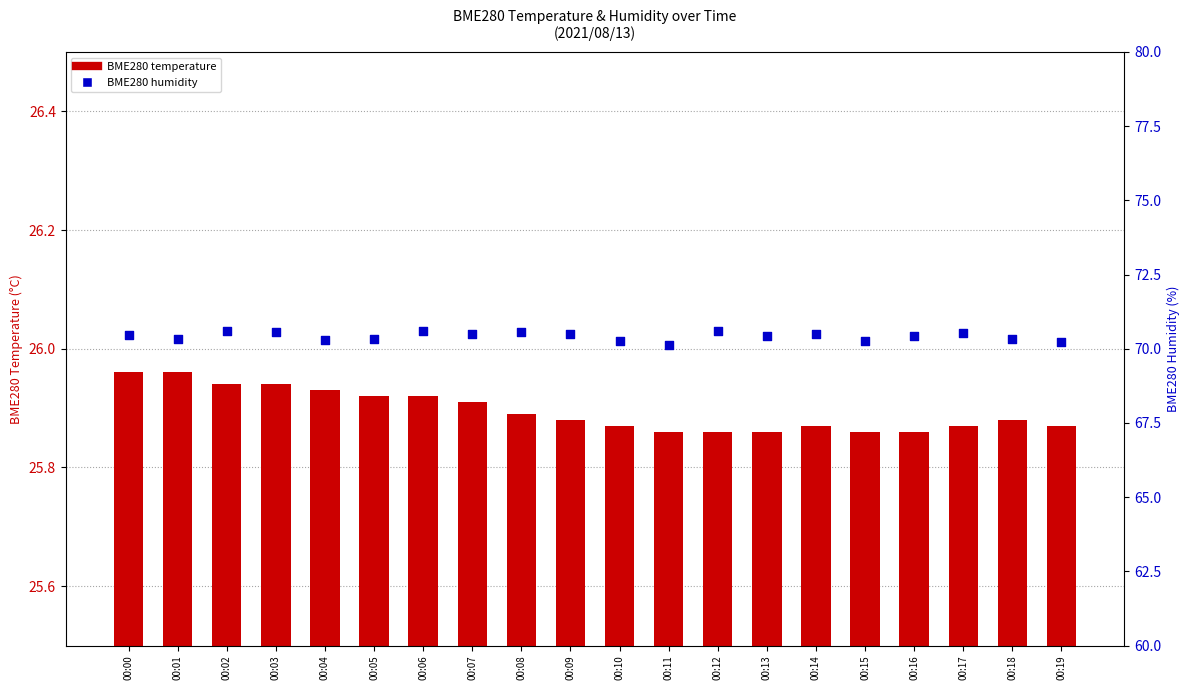

What is the total value across all series at 00:17?

96.4